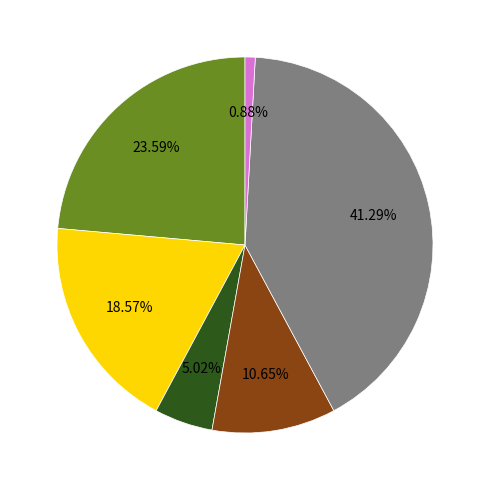

Is there any slice that represents more than half of the pie?

No